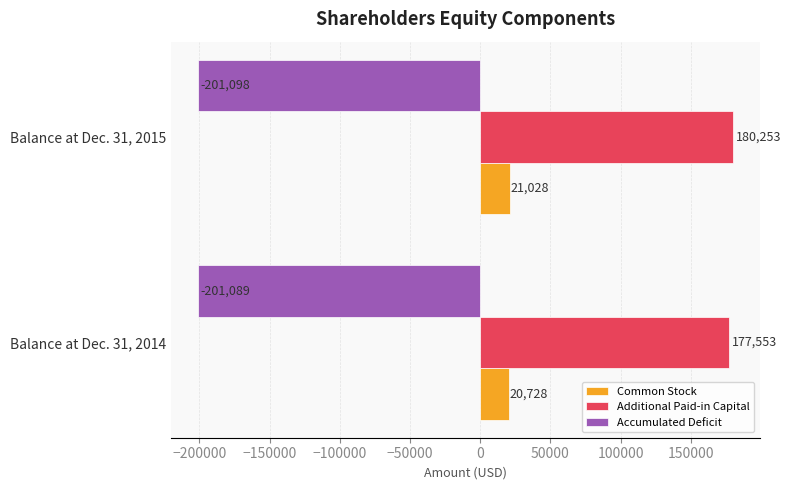

Which series has the widest spread of values?

Additional Paid-in Capital